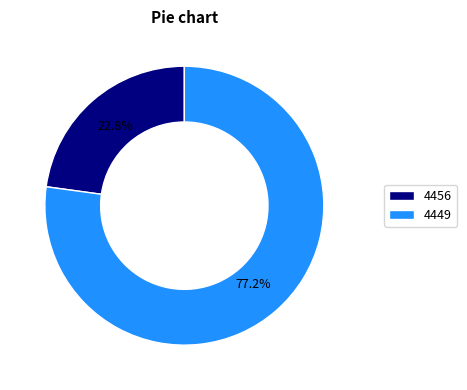

How much of the chart is everything except 4456?

77.2%